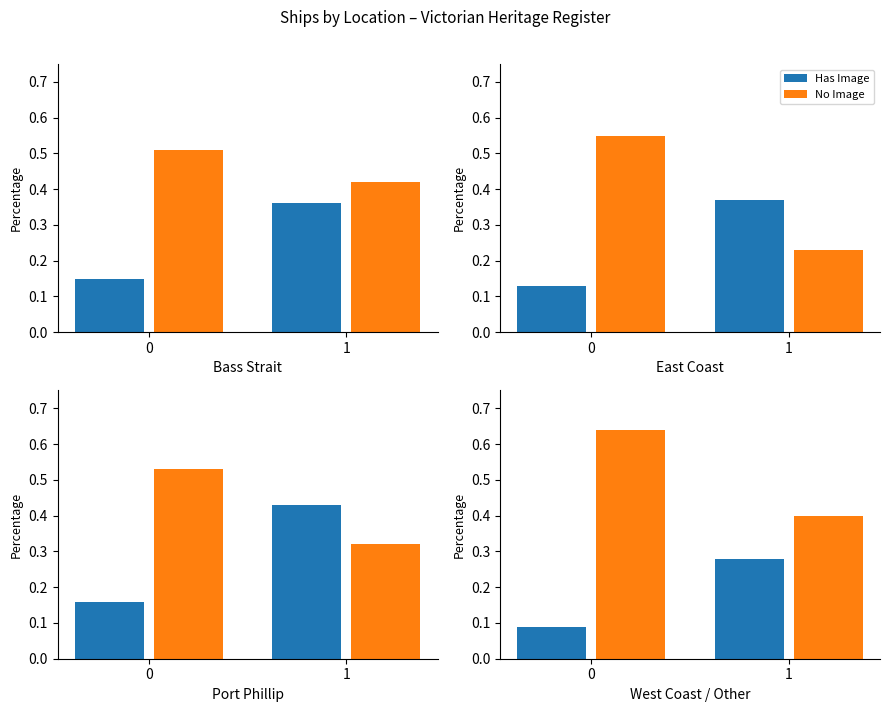

What are all the series names shown in the legend?

Has Image, No Image